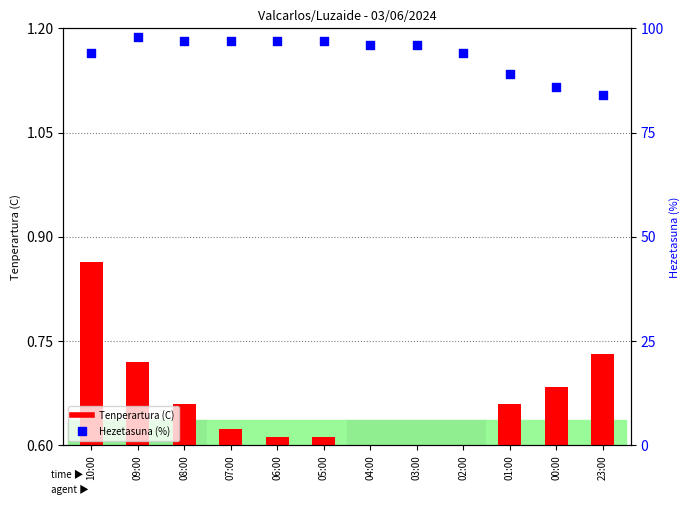

Which series has the largest total across all categories?

Hezetasuna (%)